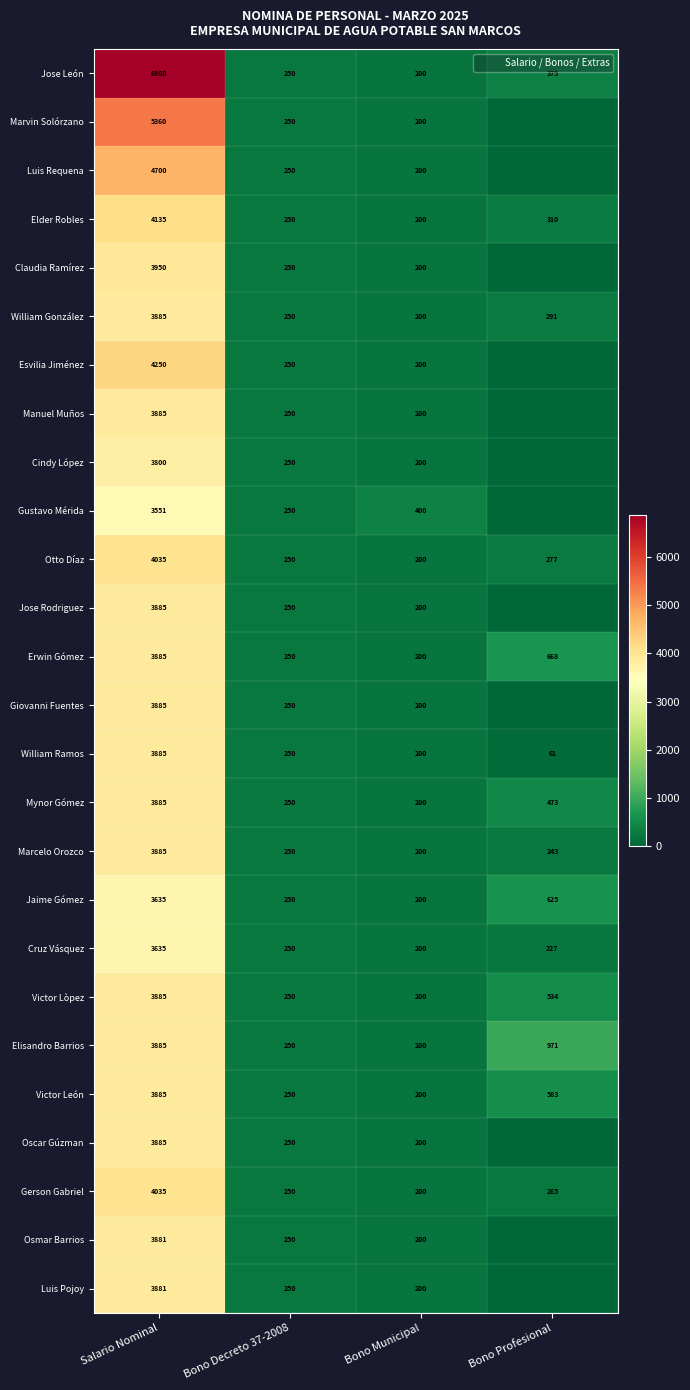

What is the average value of the Victor Lòpez series?

1217